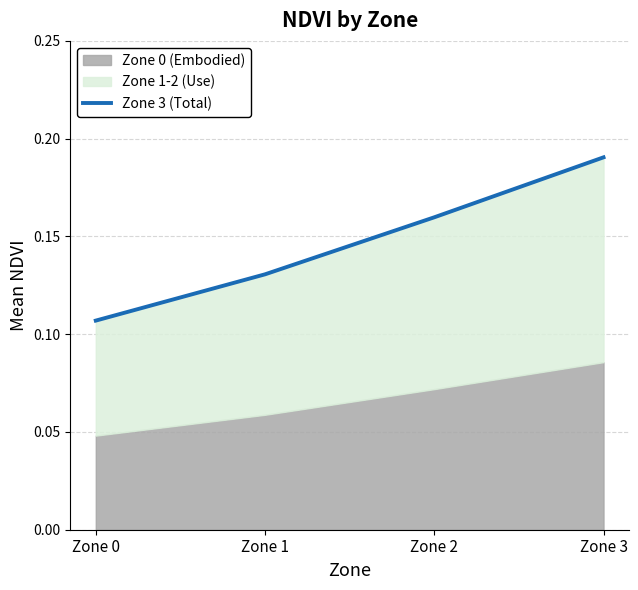

Reading left to right, transcribe all the data shown in this chart.

0.1	0.1	0.2	0.2